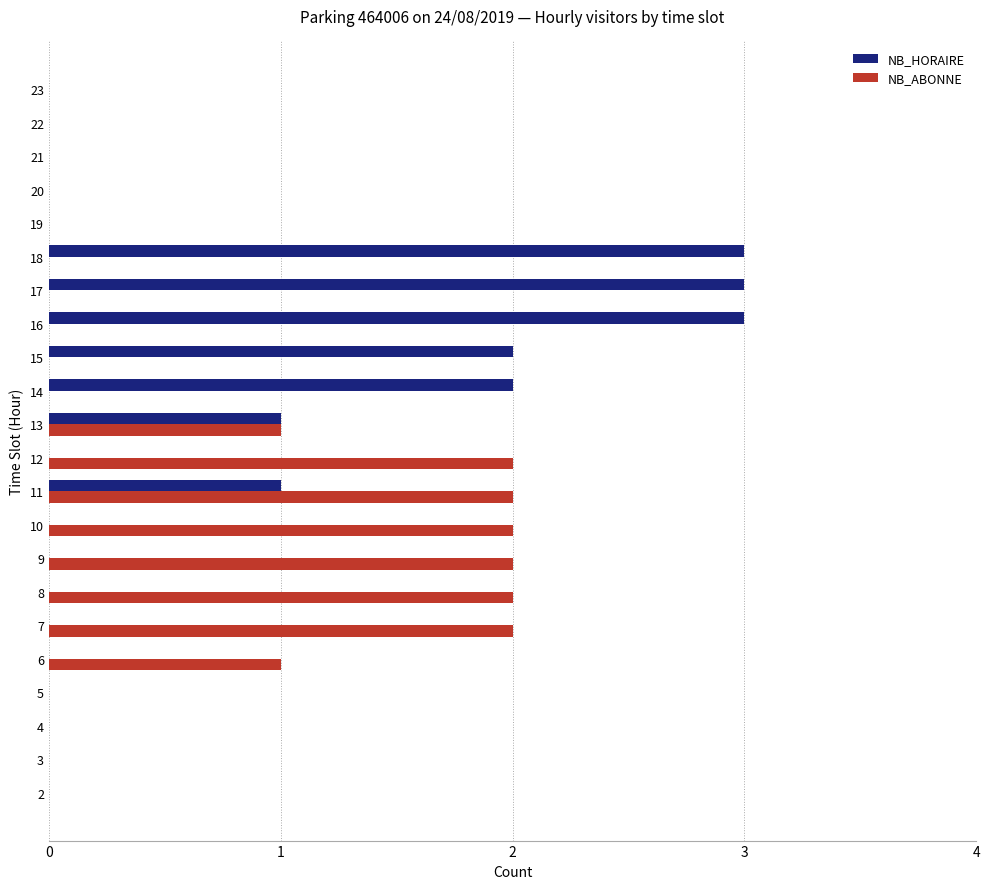

The NB_HORAIRE series shows 0 at 23. True or false?

True